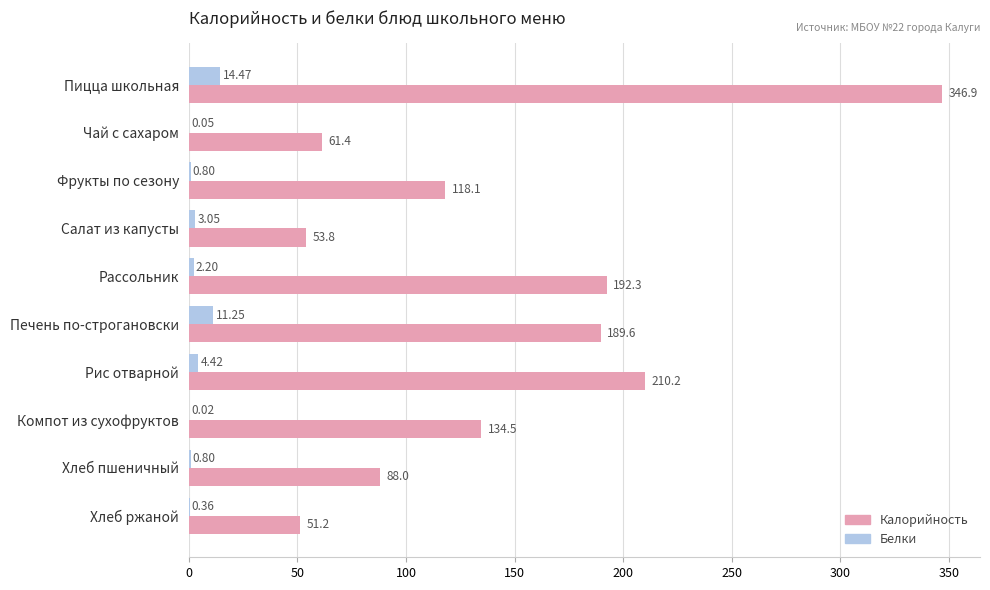

Which series has the largest total across all categories?

Калорийность